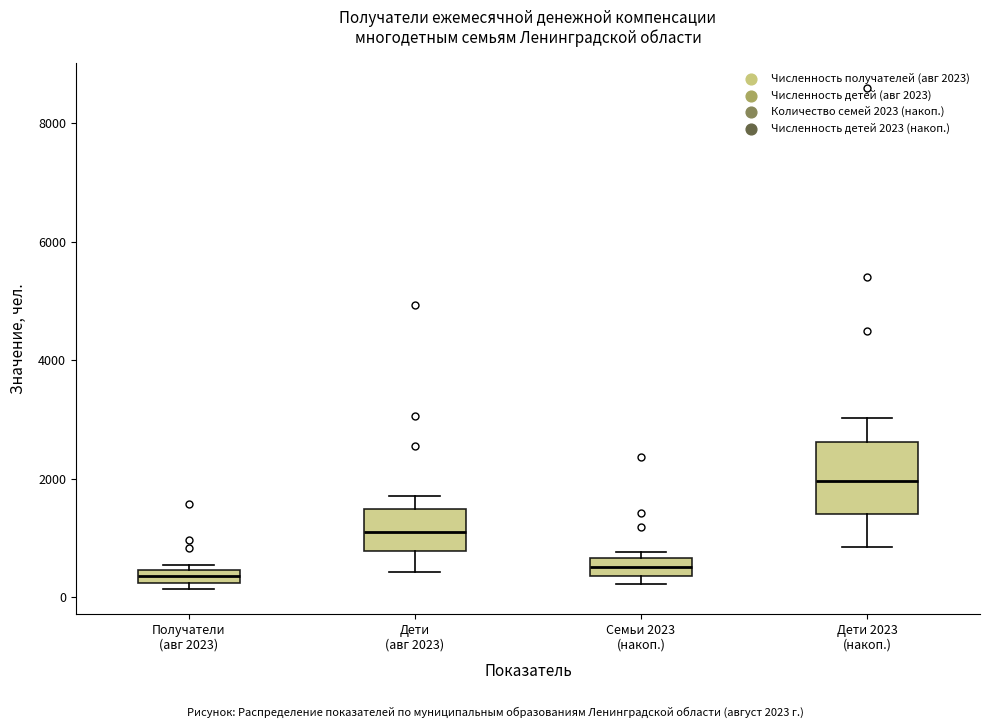

Where is the lower edge of the box for Получатели (авг 2023) on the y-axis? The values are not printed on the chart, so give them approximately, as read against the axis.

200